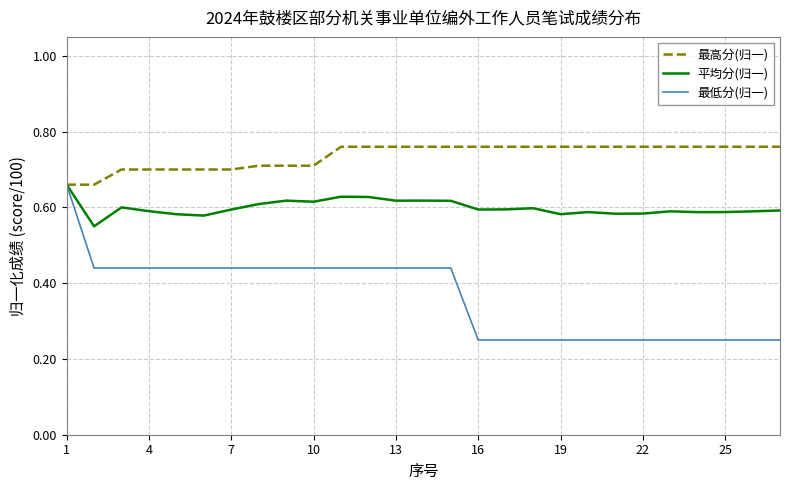

At how many categories does at least one series exceed 0?

27